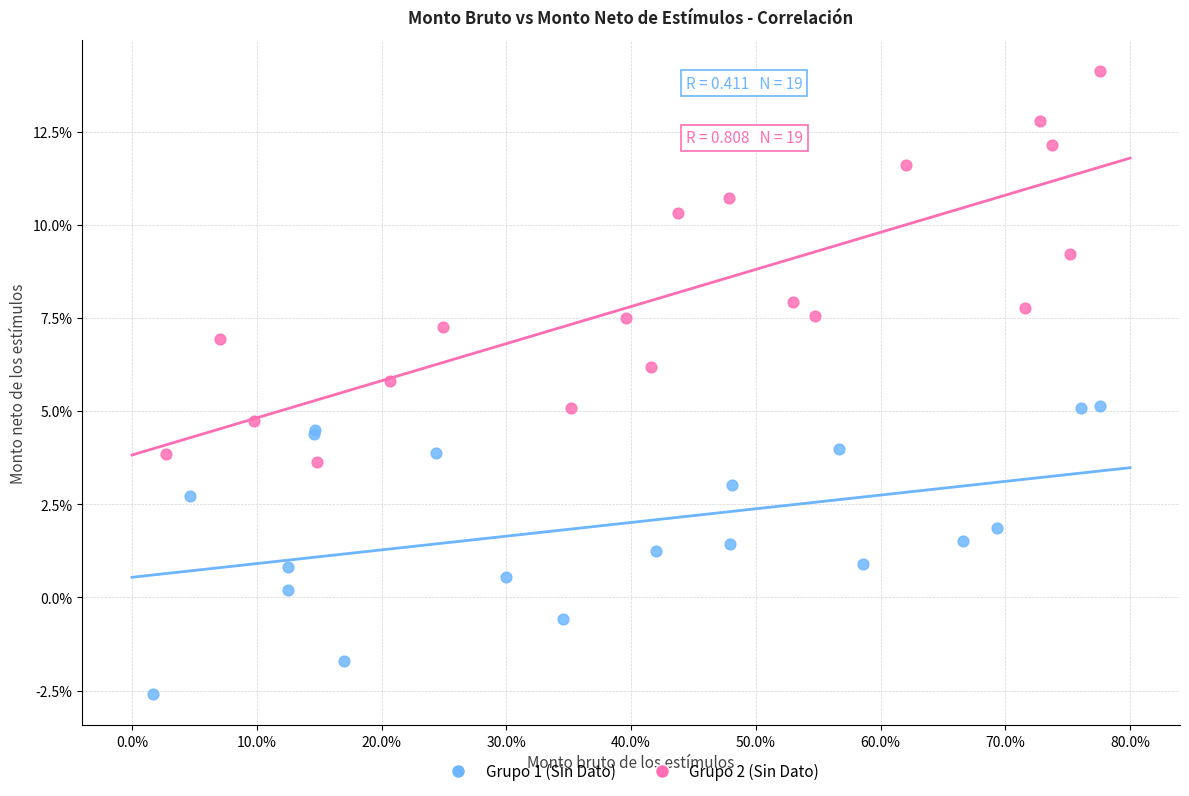

Which series reaches the minimum Y coordinate?

Grupo 1 (Sin Dato)